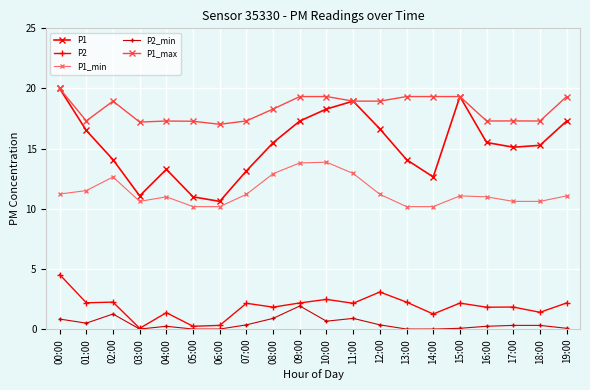

The value of P1_max at 13:00 is 11.9. True or false?

False